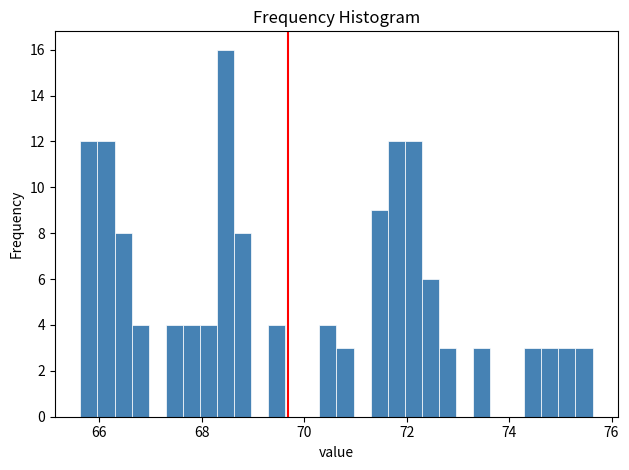

Around what value on the x-axis is the tallest bar? Give the approximate position of its centre, as read against the axis.

68.4